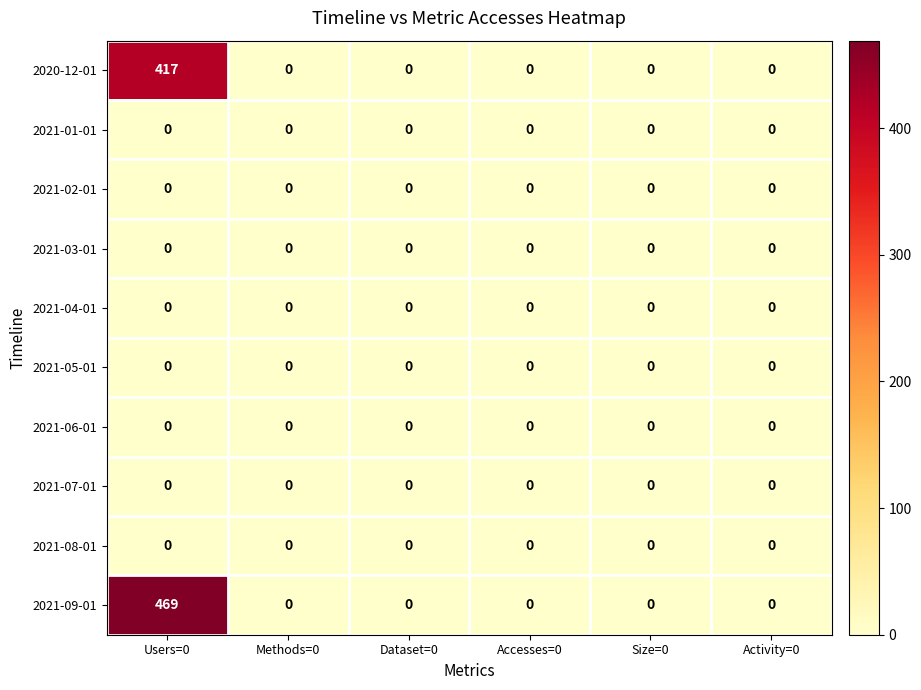

What is the greatest value displayed?

469